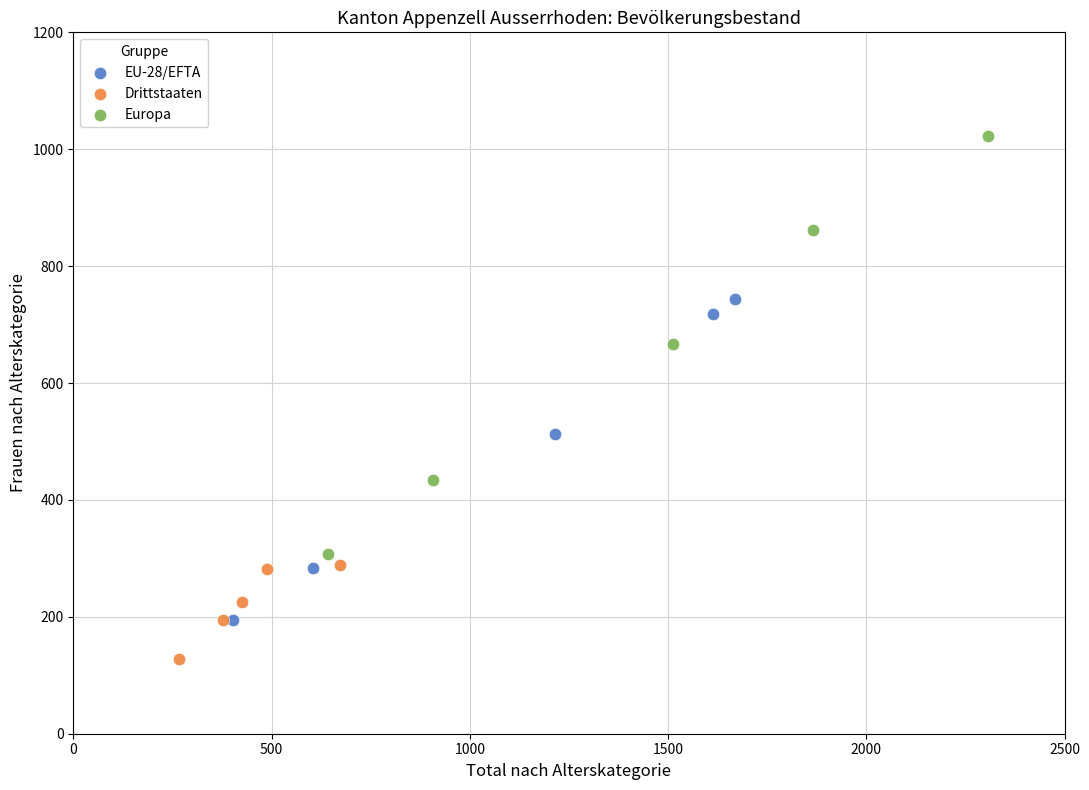

Which series reaches the minimum Y coordinate?

Drittstaaten